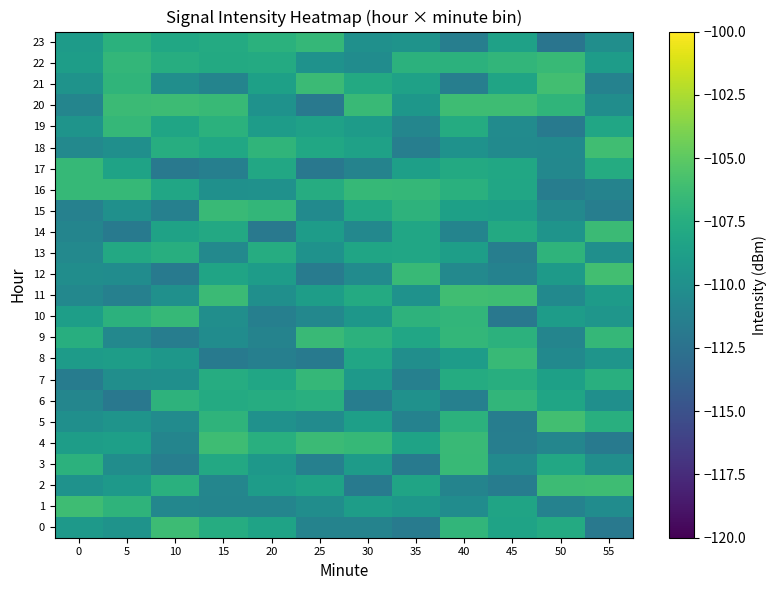

Reading right to left, what are all the values shown in this chart?

0: 55=-111.9	50=-107.8	45=-108.4	40=-106.8	35=-111.7	30=-111.1	25=-111.1	20=-108.4	15=-107.6	10=-106.3	5=-109.8	0=-109.2
1: 55=-110.2	50=-111.2	45=-108.3	40=-110.3	35=-109.4	30=-108.9	25=-110.2	20=-110.9	15=-110.9	10=-110.7	5=-107.0	0=-106.2
2: 55=-106.2	50=-106.3	45=-111.6	40=-111.0	35=-108.4	30=-111.7	25=-108.4	20=-108.9	15=-110.8	10=-107.3	5=-109.3	0=-109.8
3: 55=-110.1	50=-108.0	45=-110.4	40=-106.5	35=-111.8	30=-109.0	25=-111.3	20=-109.4	15=-107.9	10=-111.4	5=-110.2	0=-107.1
4: 55=-111.7	50=-110.8	45=-111.5	40=-106.5	35=-108.4	30=-106.6	25=-106.4	20=-107.3	15=-106.2	10=-110.9	5=-108.7	0=-108.9
5: 55=-107.4	50=-106.1	45=-111.6	40=-107.2	35=-111.2	30=-108.7	25=-110.3	20=-109.9	15=-107.0	10=-110.4	5=-109.7	0=-110.0
6: 55=-110.0	50=-108.3	45=-106.8	40=-111.3	35=-109.8	30=-111.6	25=-107.4	20=-107.6	15=-107.8	10=-107.1	5=-112.0	0=-110.8
7: 55=-107.4	50=-108.6	45=-107.4	40=-107.7	35=-111.3	30=-109.2	25=-106.7	20=-108.2	15=-107.6	10=-110.0	5=-110.1	0=-111.6
8: 55=-109.5	50=-110.5	45=-106.6	40=-108.9	35=-110.1	30=-108.2	25=-111.8	20=-111.4	15=-111.8	10=-109.4	5=-108.9	0=-109.0
9: 55=-106.6	50=-110.9	45=-107.2	40=-106.8	35=-108.2	30=-107.2	25=-106.4	20=-111.0	15=-110.3	10=-111.5	5=-110.6	0=-107.5
10: 55=-109.5	50=-108.9	45=-112.0	40=-106.8	35=-107.1	30=-109.4	25=-110.6	20=-111.3	15=-110.1	10=-106.6	5=-107.2	0=-108.8
11: 55=-109.0	50=-110.5	45=-106.2	40=-106.2	35=-109.8	30=-107.8	25=-108.9	20=-110.1	15=-106.3	10=-110.0	5=-111.3	0=-110.7
12: 55=-106.1	50=-109.1	45=-111.1	40=-110.6	35=-106.6	30=-110.3	25=-111.7	20=-109.0	15=-108.3	10=-111.8	5=-110.3	0=-110.2
13: 55=-110.1	50=-107.0	45=-111.5	40=-108.8	35=-108.2	30=-108.2	25=-109.8	20=-107.6	15=-110.6	10=-107.4	5=-108.0	0=-110.5
14: 55=-106.4	50=-109.7	45=-107.9	40=-111.0	35=-108.1	30=-110.6	25=-108.9	20=-111.9	15=-107.9	10=-108.5	5=-111.8	0=-110.9
15: 55=-111.4	50=-110.5	45=-108.8	40=-108.7	35=-107.1	30=-108.0	25=-110.5	20=-106.7	15=-106.5	10=-111.3	5=-110.0	0=-111.2
16: 55=-111.0	50=-111.5	45=-108.1	40=-107.3	35=-106.7	30=-106.6	25=-107.6	20=-109.9	15=-110.0	10=-108.2	5=-106.6	0=-106.6
17: 55=-107.7	50=-110.7	45=-108.1	40=-107.8	35=-108.7	30=-111.0	25=-112.0	20=-108.0	15=-111.4	10=-111.9	5=-108.4	0=-106.6
18: 55=-106.2	50=-110.5	45=-110.4	40=-109.8	35=-111.4	30=-108.6	25=-108.1	20=-106.9	15=-108.1	10=-107.5	5=-110.0	0=-110.6
19: 55=-108.1	50=-111.9	45=-110.3	40=-107.7	35=-110.8	30=-109.0	25=-108.5	20=-109.0	15=-107.2	10=-108.2	5=-106.6	0=-109.6
20: 55=-110.2	50=-106.9	45=-106.2	40=-106.2	35=-109.4	30=-106.4	25=-111.9	20=-109.8	15=-106.5	10=-106.3	5=-106.4	0=-110.9
21: 55=-111.2	50=-106.1	45=-108.3	40=-111.4	35=-108.6	30=-107.8	25=-106.4	20=-108.7	15=-111.0	10=-110.1	5=-106.9	0=-109.7
22: 55=-108.9	50=-106.5	45=-106.8	40=-107.1	35=-107.1	30=-110.2	25=-109.8	20=-107.8	15=-107.8	10=-107.6	5=-106.7	0=-108.9
23: 55=-110.1	50=-112.2	45=-108.5	40=-111.4	35=-109.7	30=-110.0	25=-106.7	20=-107.2	15=-107.8	10=-108.1	5=-107.2	0=-109.0